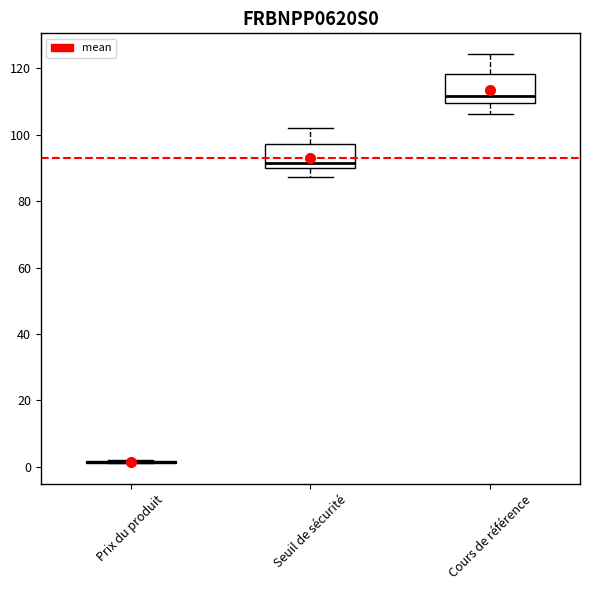

Reading left to right, read every box against the y-axis: the position of its median line, the range the box covers, and the ends of its whiskers. The values are not printed on the chart, so give them approximately, as read against the axis.

Prix du produit: box collapsed to a line at 2, whiskers 2 to 2
Seuil de sécurité: median 92, box 90 to 98, whiskers 88 to 102
Cours de référence: median 112, box 110 to 118, whiskers 106 to 124